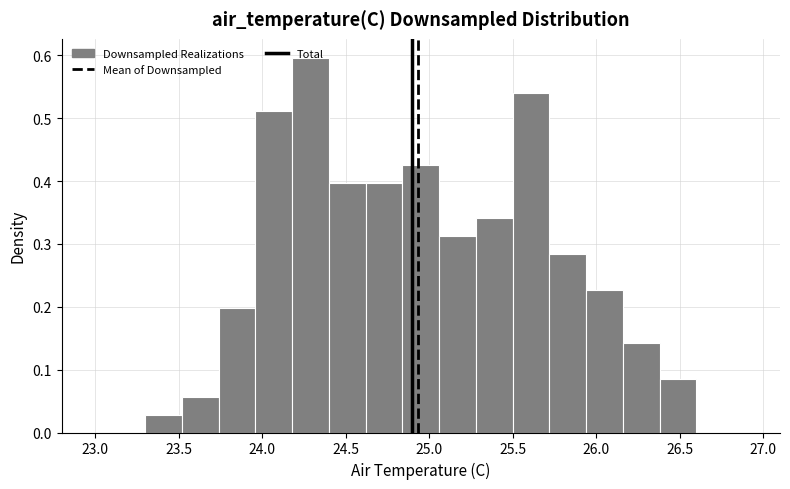

Over which range of the x-axis is the bar tallest?

24.18 to 24.40